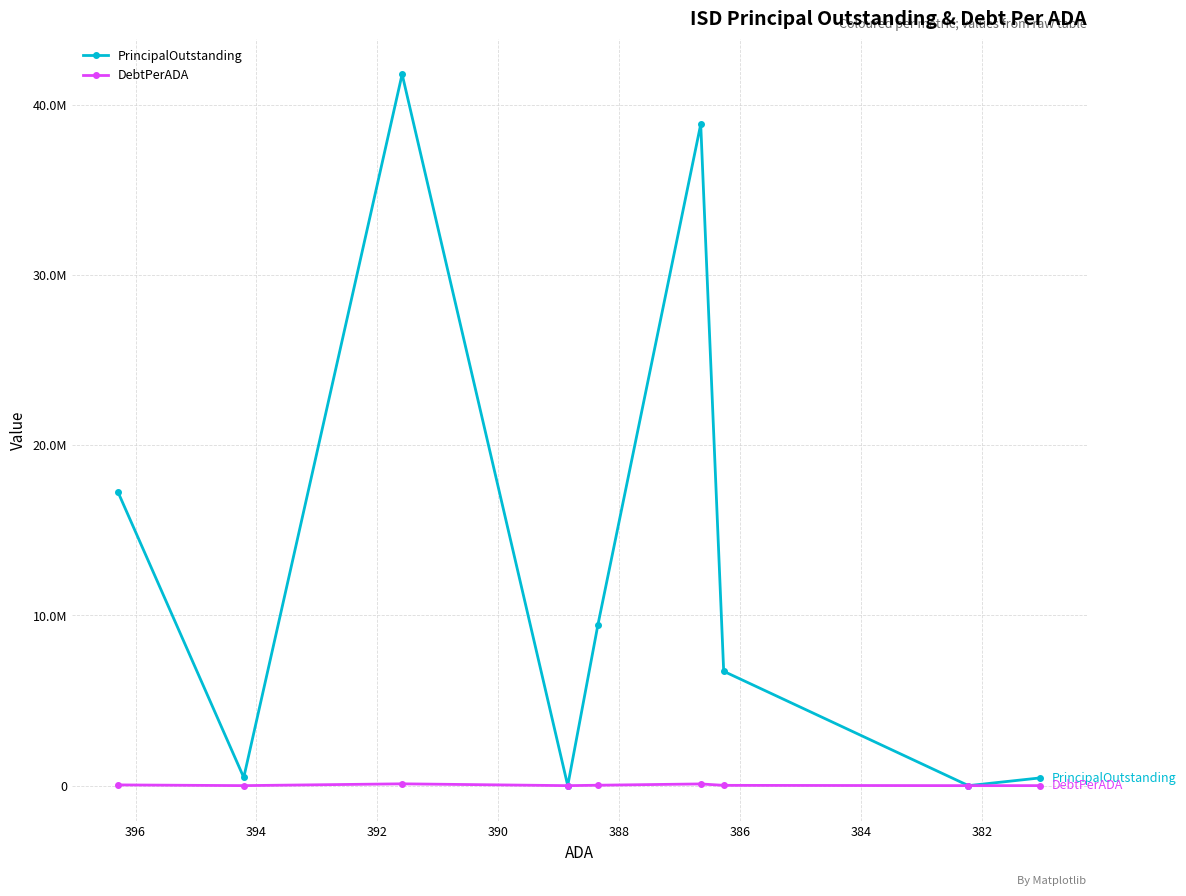

Is it true that PrincipalOutstanding equals 310510.9 at 396?

False